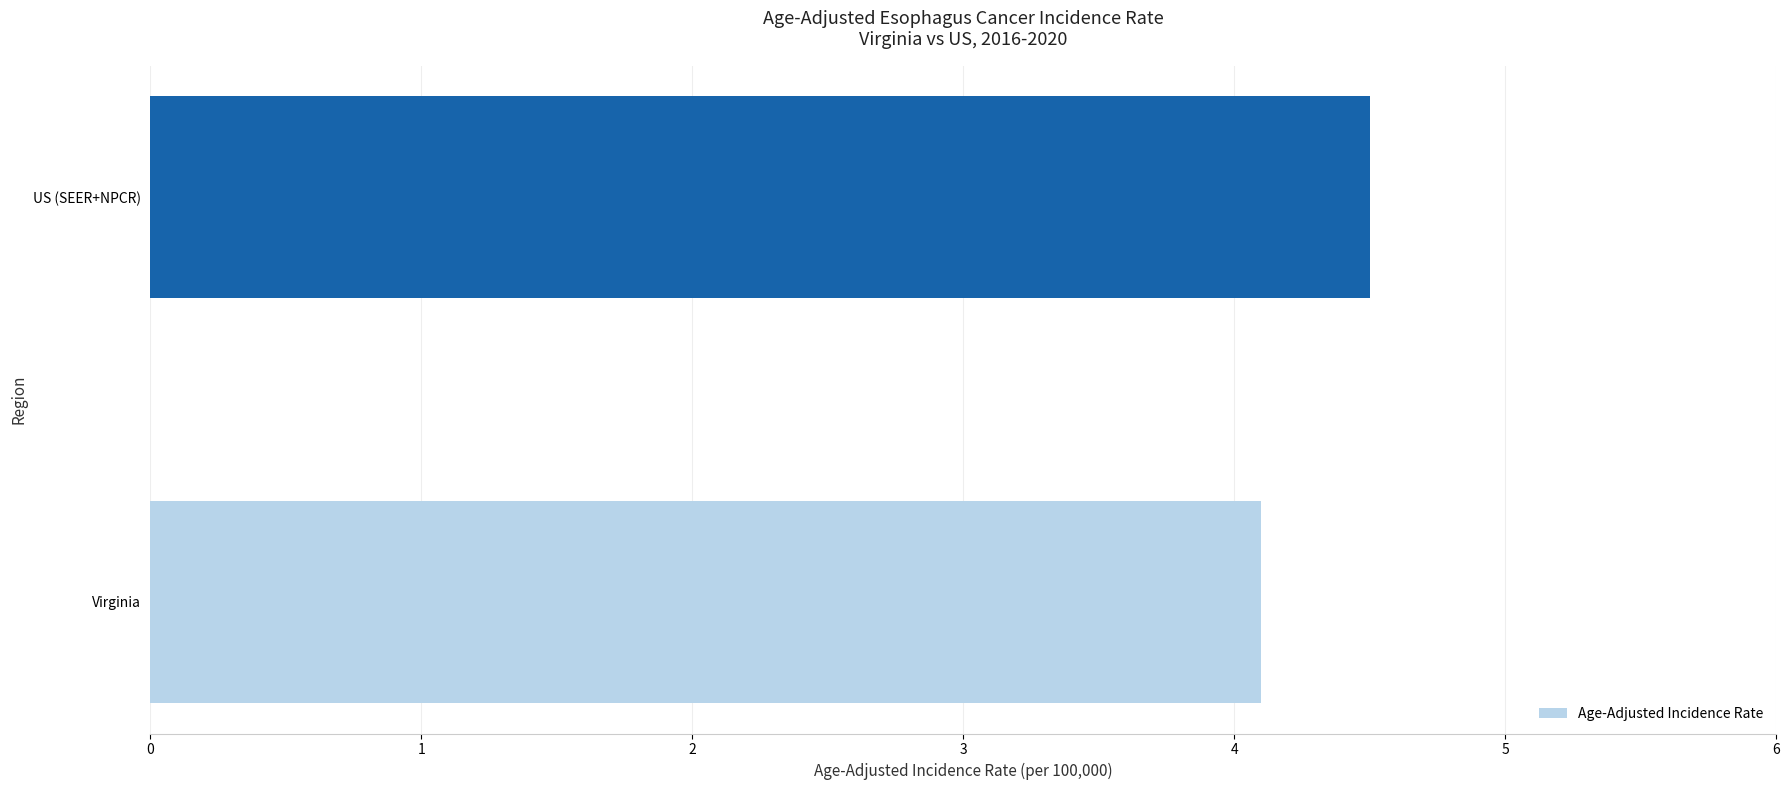

What is the greatest value displayed?

4.5